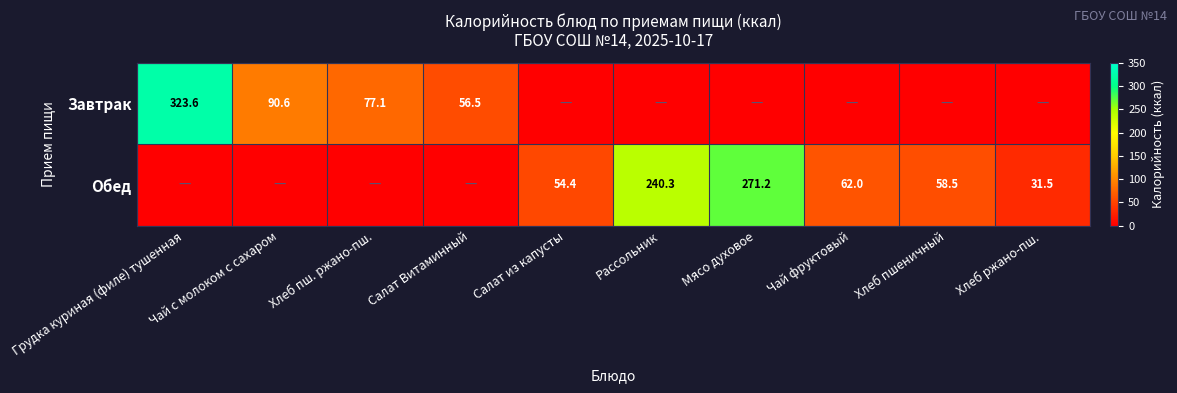

At which category is the sum across all series the highest?

Грудка куриная (филе) тушенная